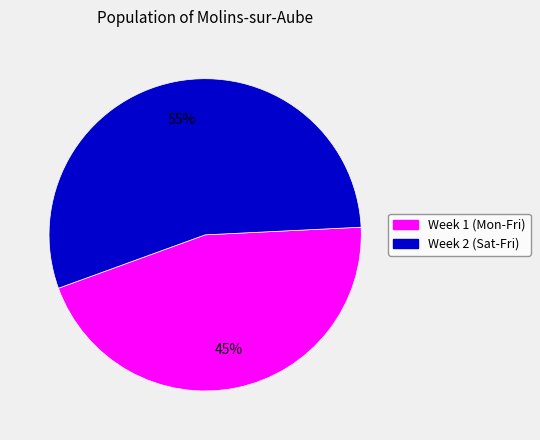

Is there any slice that represents more than half of the pie?

Yes